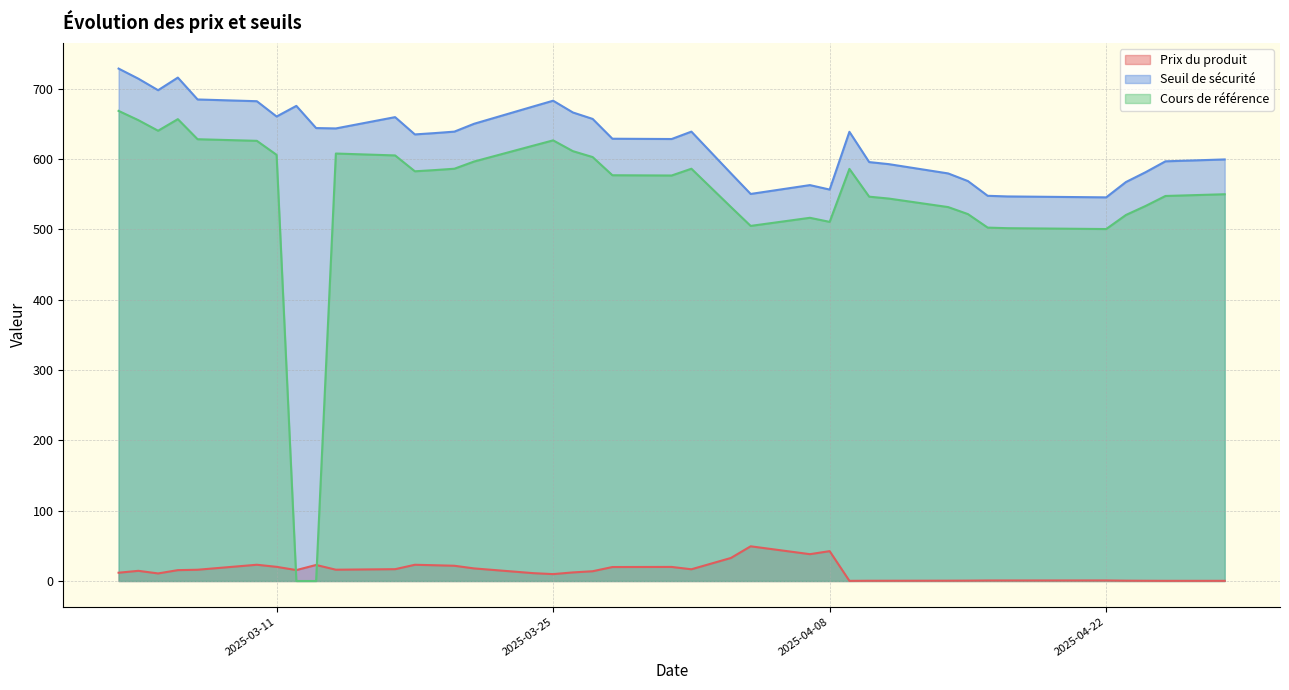

Between 2025-03-26 and 2025-03-21, which series saw the biggest shift?

Seuil de sécurité